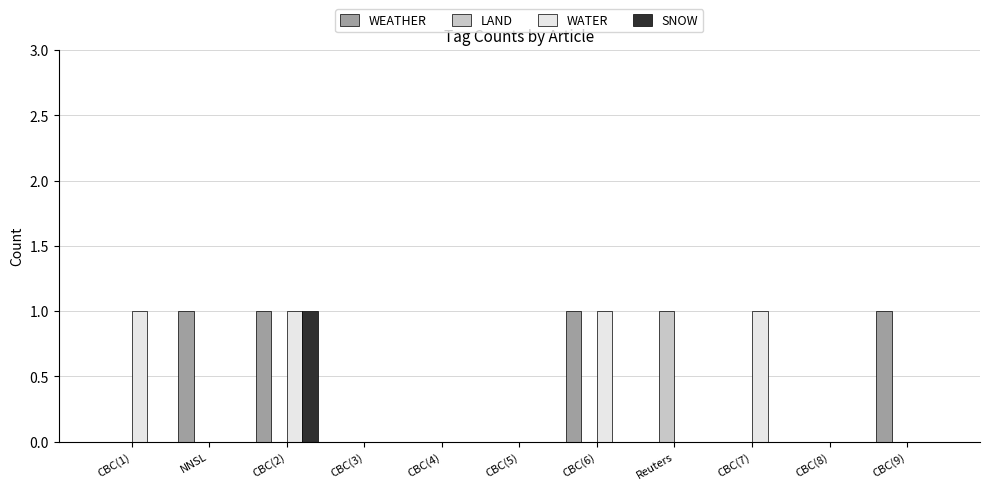

Which category has the highest value in the SNOW series?

CBC(2)